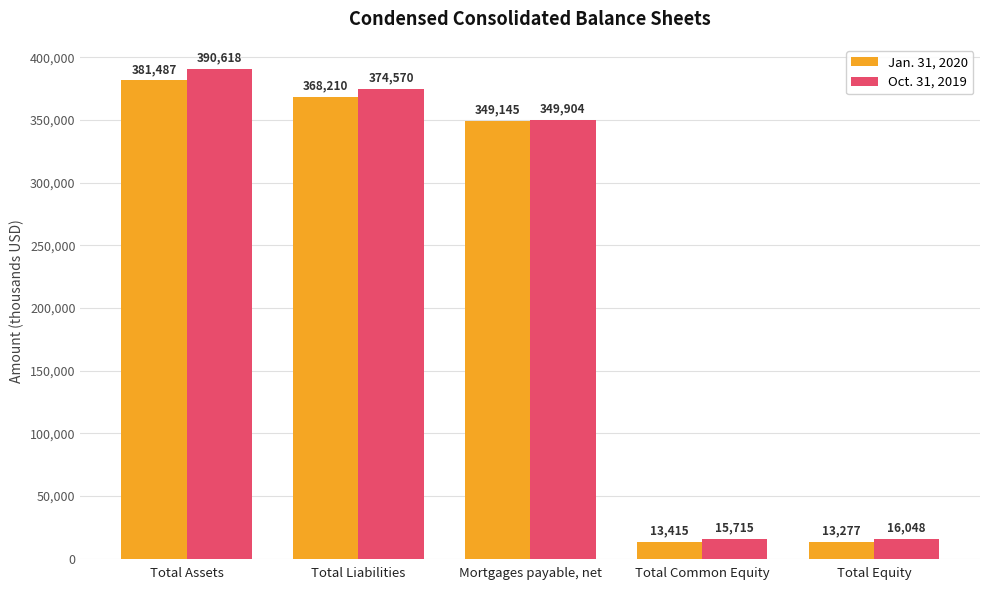

Rank the series by their average value, from highest to lowest.

Oct. 31, 2019, Jan. 31, 2020